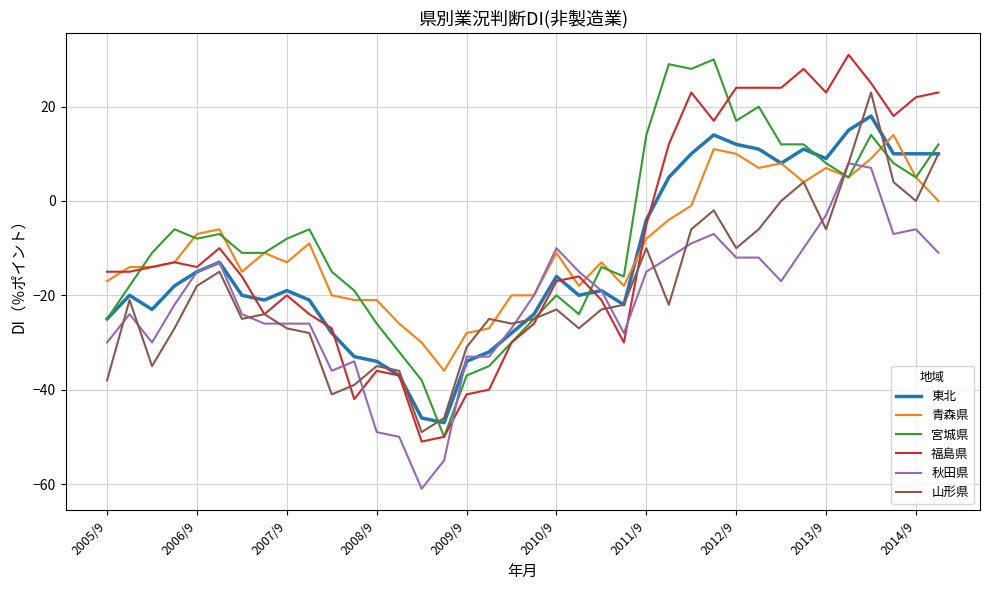

What is the maximum value for 福島県?

31